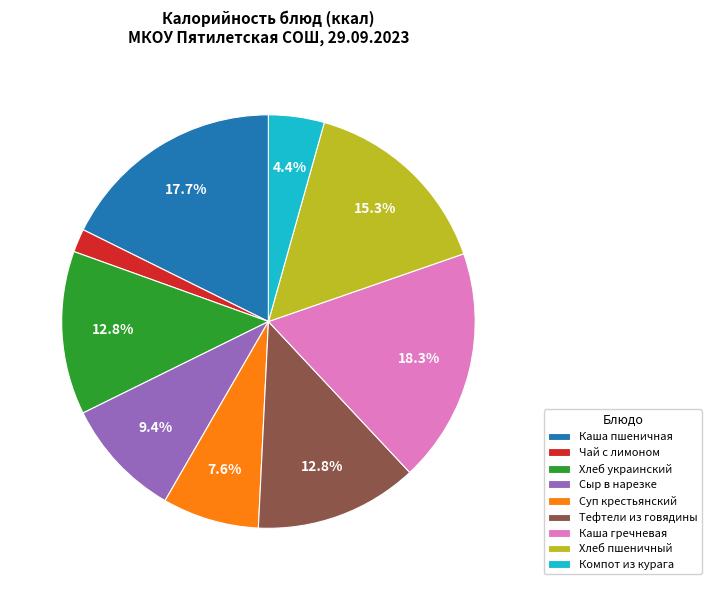

How many slices are in this pie chart?

9